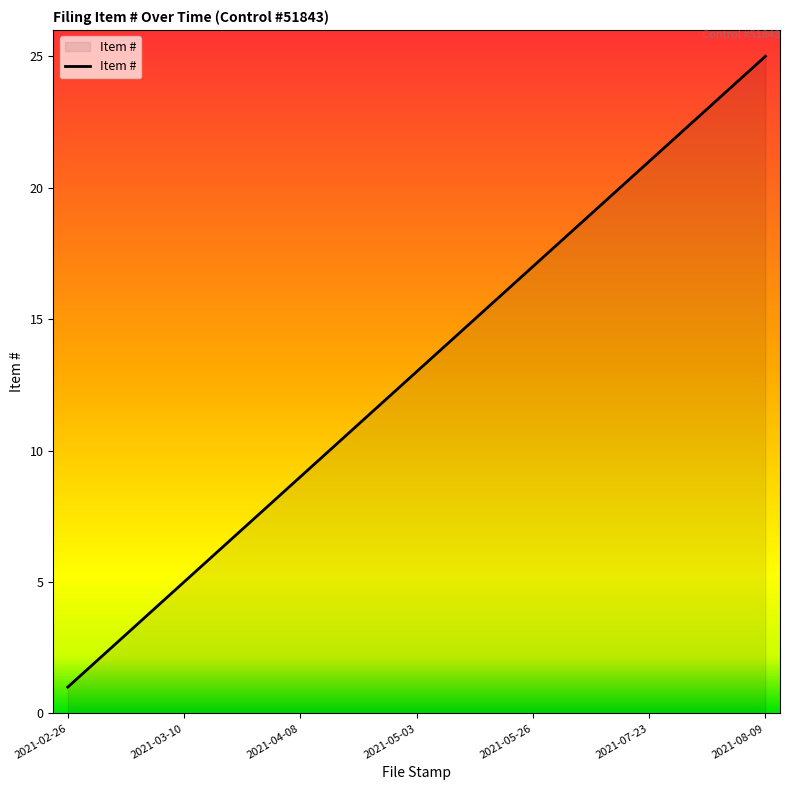

What is the greatest value displayed?

25